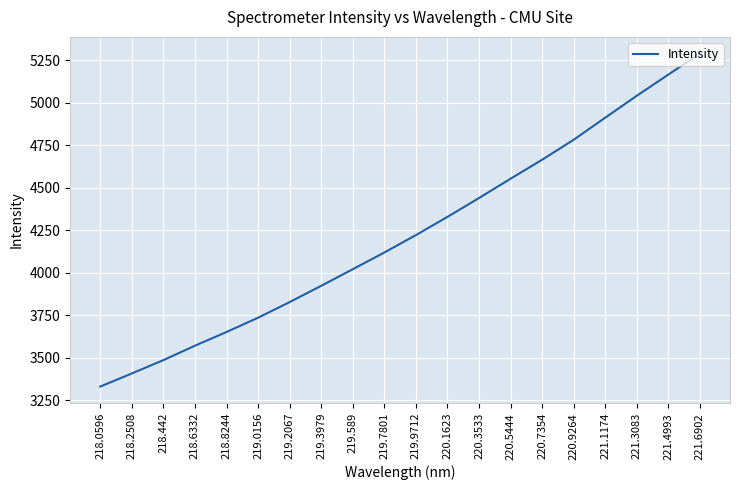

The chart shows a value of 5501.1 at 218.0596. True or false?

False